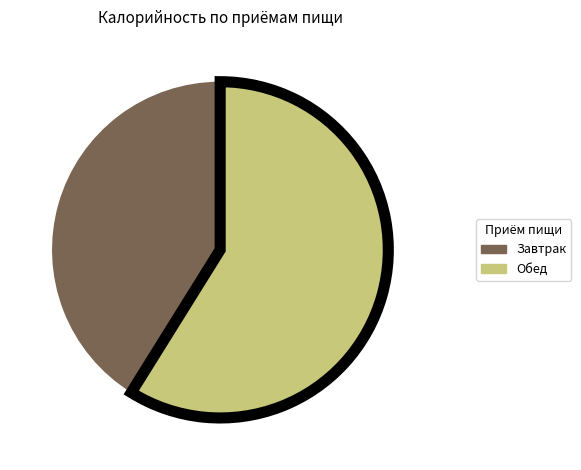

Which slice is the largest?

Обед